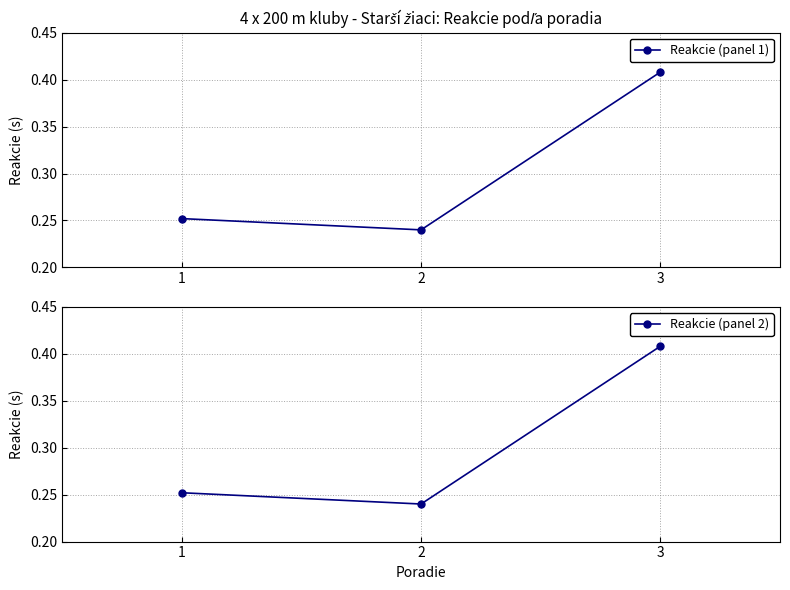

True or false: Reakcie (panel 1) has a value of 0.2 at 2.

True